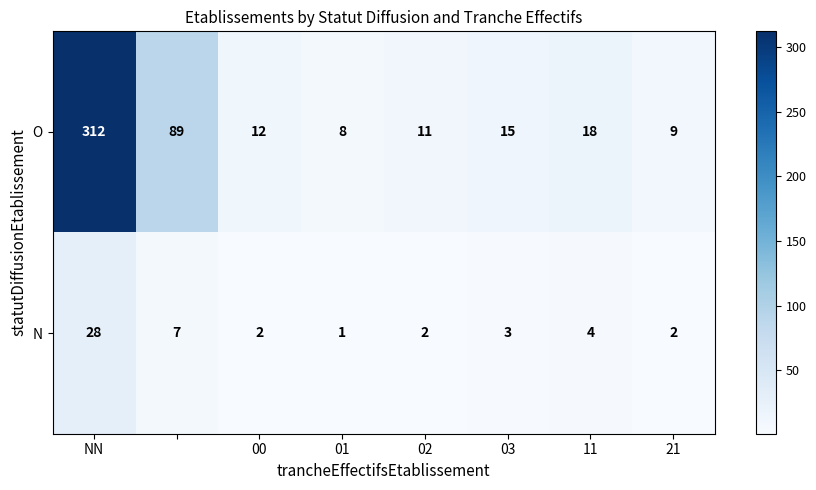

How many values in the O series are below 15?

4